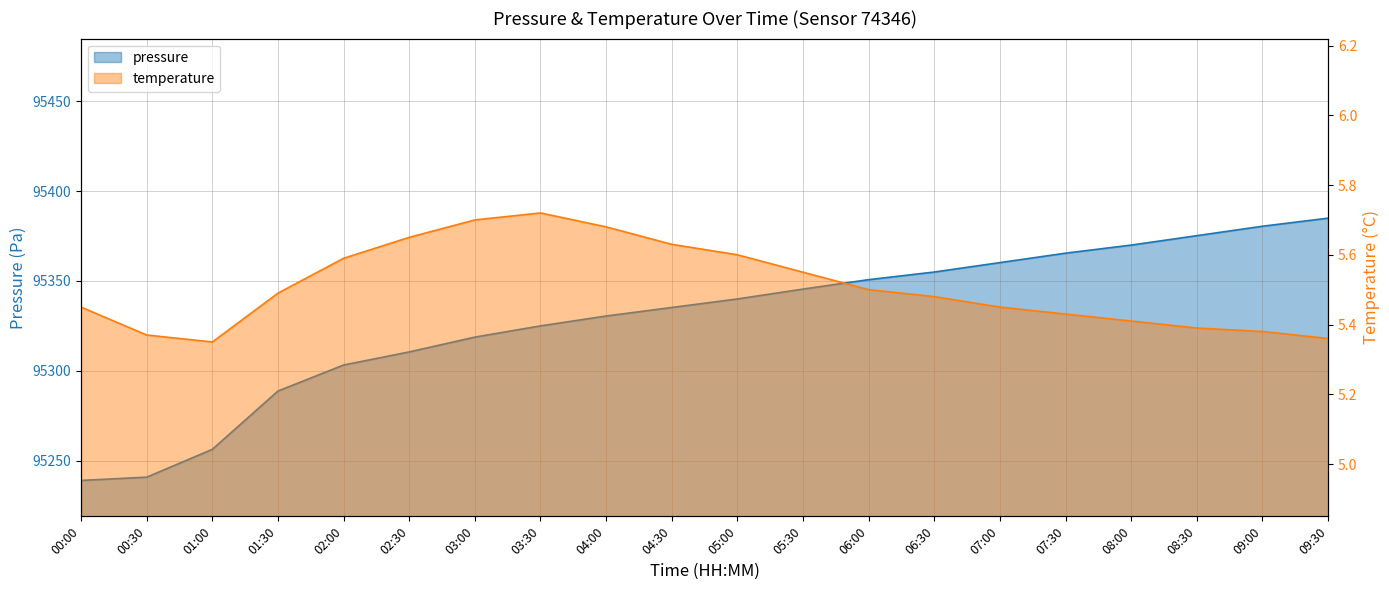

At which category does the chart reach its peak across all series?

09:30